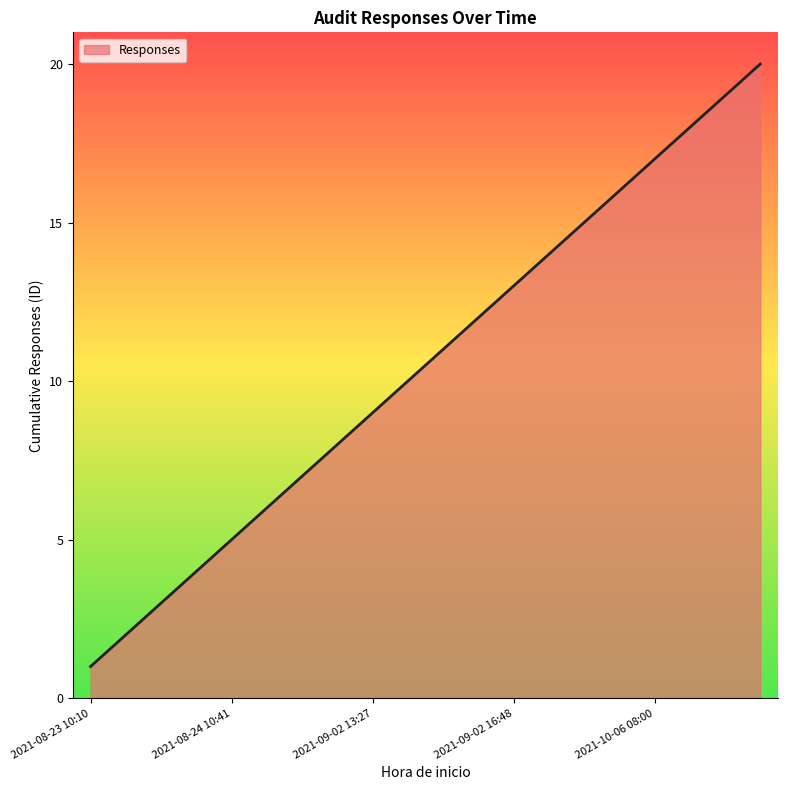

What is the greatest value displayed?

20